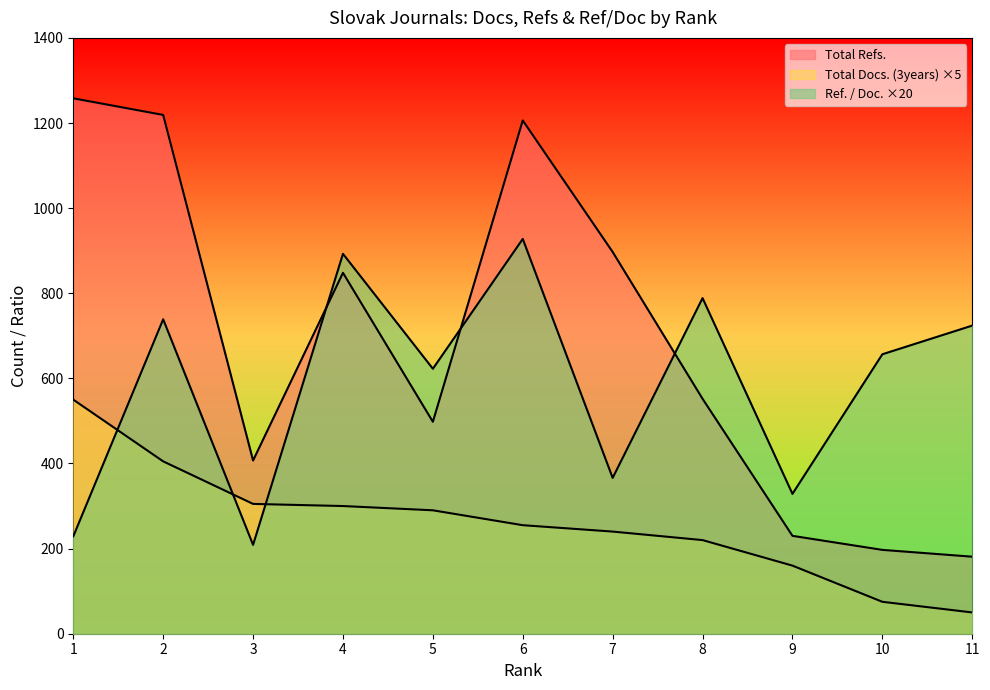

What is the maximum value shown in the chart?

1258.0